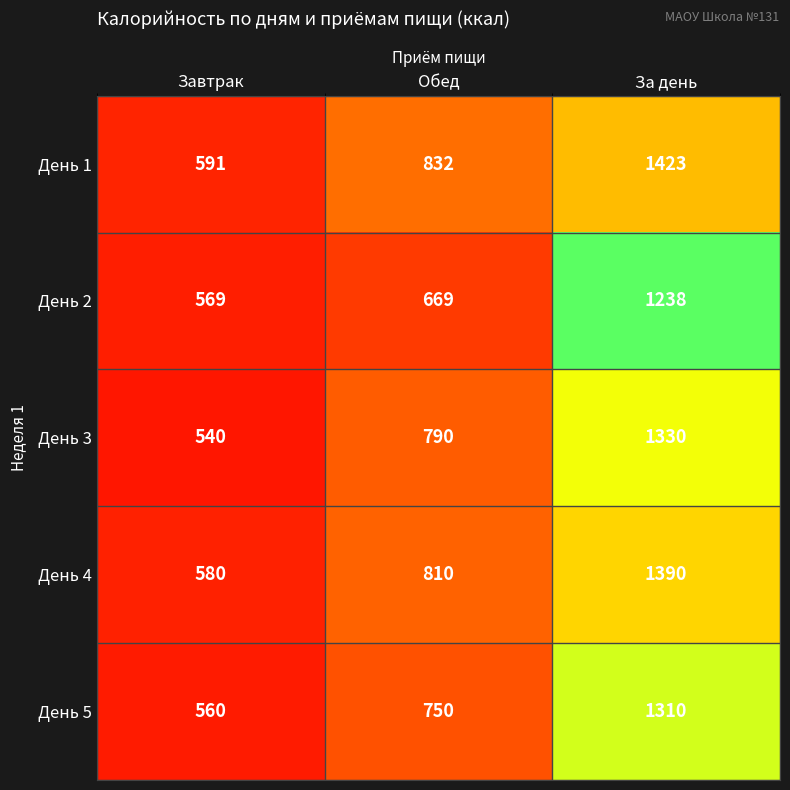

Reading right to left, transcribe all the data shown in this chart.

День 1: За день=1423	Обед=832	Завтрак=591
День 2: За день=1238	Обед=669	Завтрак=569
День 3: За день=1330	Обед=790	Завтрак=540
День 4: За день=1390	Обед=810	Завтрак=580
День 5: За день=1310	Обед=750	Завтрак=560